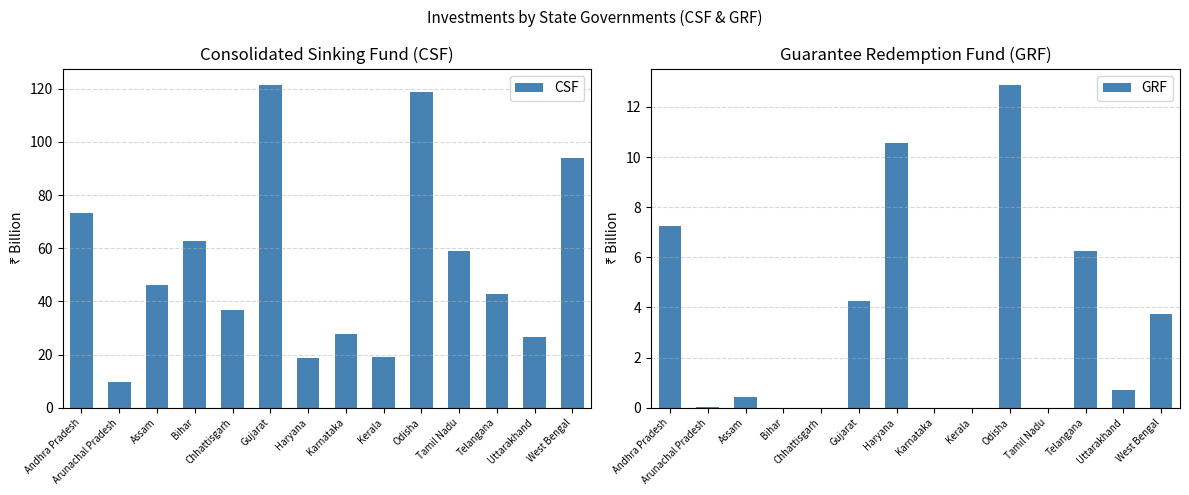

What is the average value of the GRF series?

3.3